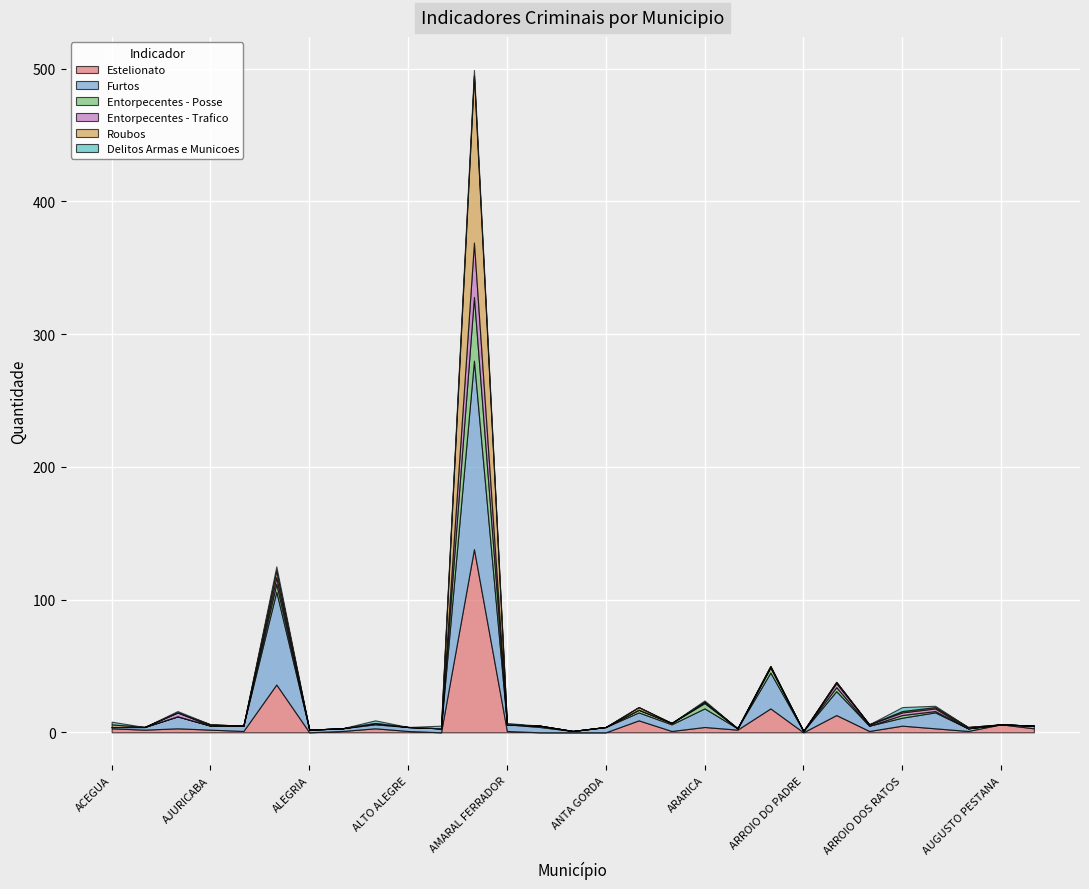

How many series are shown in this chart?

6